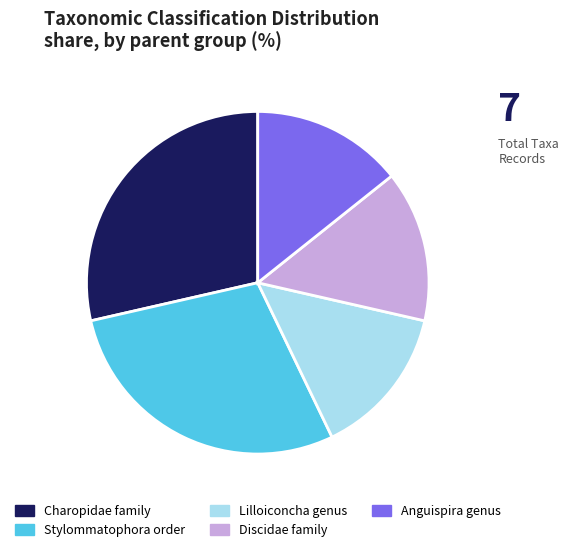

Between Stylommatophora order and Discidae family, which is larger?

Stylommatophora order